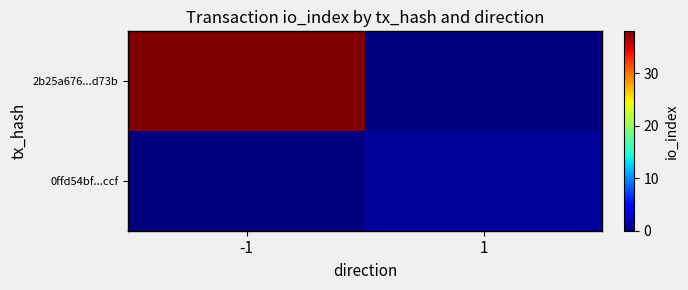

Which series has the widest spread of values?

2b25a676...d73b